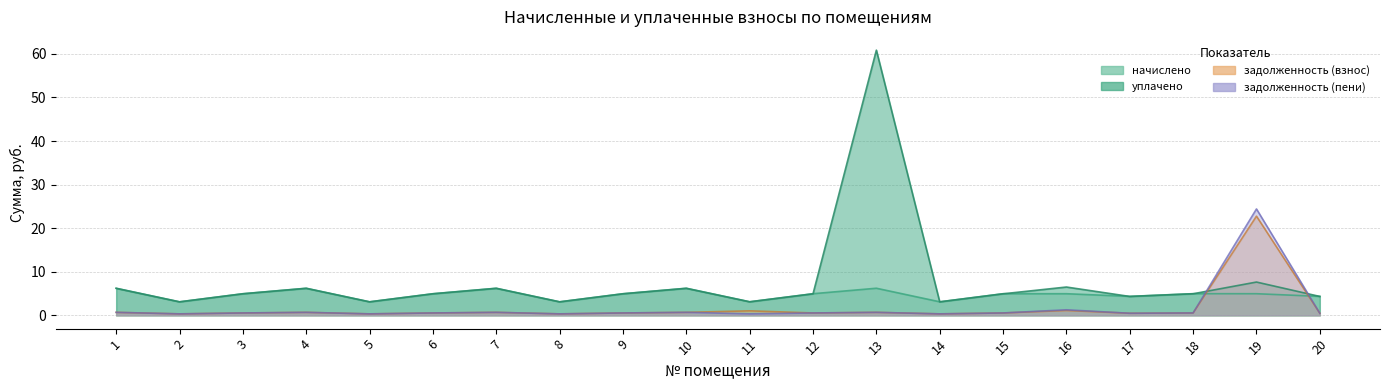

Reading left to right, extract all data points from this chart.

начислено: 1=6.2	2=3.1	3=5.0	4=6.2	5=3.1	6=5.0	7=6.2	8=3.1	9=5.0	10=6.2	11=3.1	12=5.0	13=6.2	14=3.1	15=5.0	16=5.0	17=4.4	18=5.0	19=5.0	20=4.4
уплачено: 1=6.2	2=3.1	3=4.9	4=6.2	5=3.1	6=4.9	7=6.2	8=3.1	9=4.9	10=6.2	11=3.1	12=4.9	13=60.8	14=3.1	15=4.9	16=6.5	17=4.3	18=5.0	19=7.6	20=4.3
задолженность (взнос): 1=0.7	2=0.3	3=0.6	4=0.7	5=0.3	6=0.6	7=0.7	8=0.3	9=0.6	10=0.7	11=1.0	12=0.6	13=0.7	14=0.3	15=0.6	16=1.1	17=0.5	18=0.6	19=22.8	20=0.5
задолженность (пени): 1=0.7	2=0.3	3=0.6	4=0.7	5=0.3	6=0.6	7=0.7	8=0.3	9=0.6	10=0.7	11=0.3	12=0.6	13=0.7	14=0.3	15=0.6	16=1.3	17=0.5	18=0.6	19=24.4	20=0.5